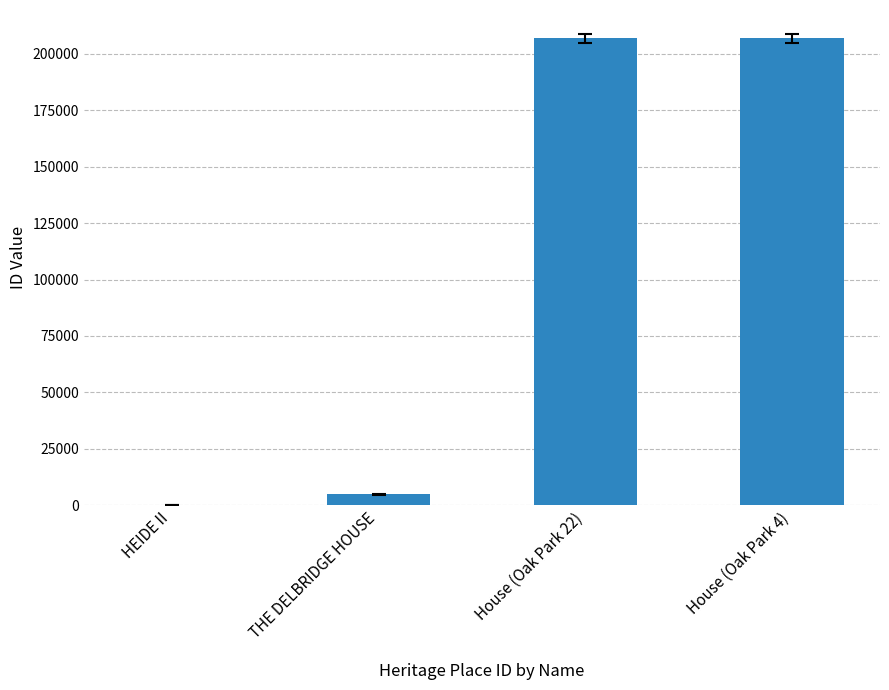

What is the ratio of the value at House (Oak Park 22) to the value at House (Oak Park 4)?

1.0